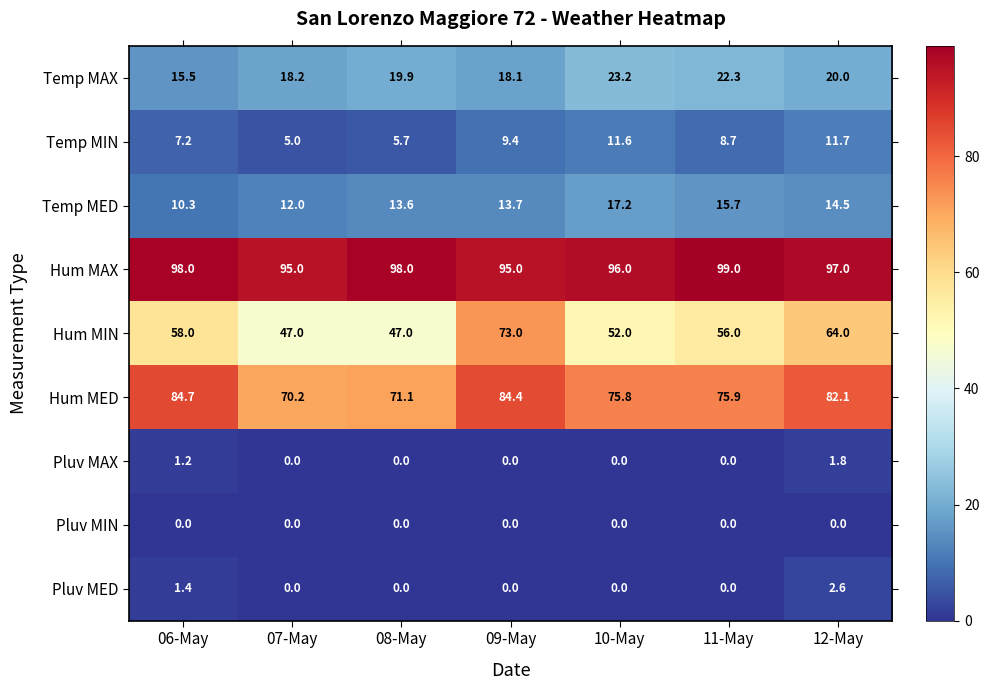

What is the greatest value displayed?

99.0